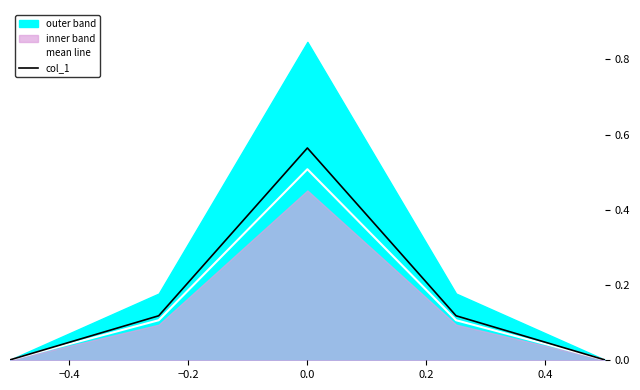

What is the maximum value for mean line?

0.5